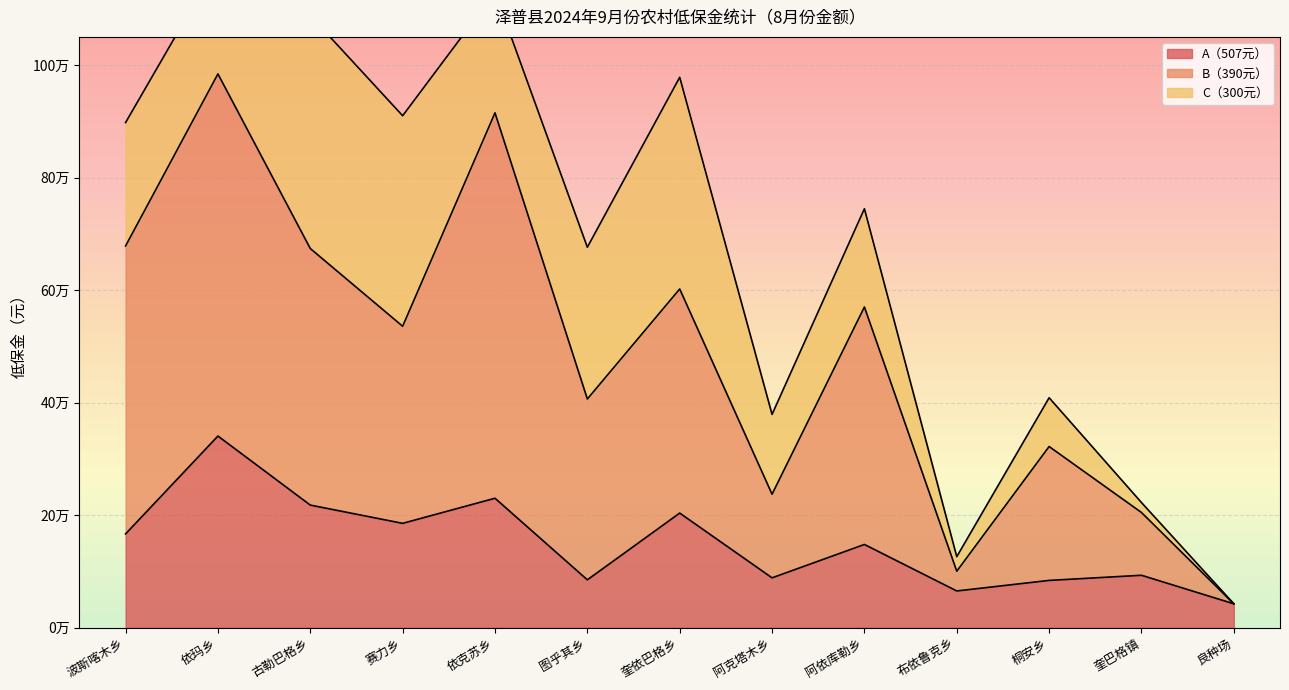

Does the chart display data point markers on the line(s)?

No